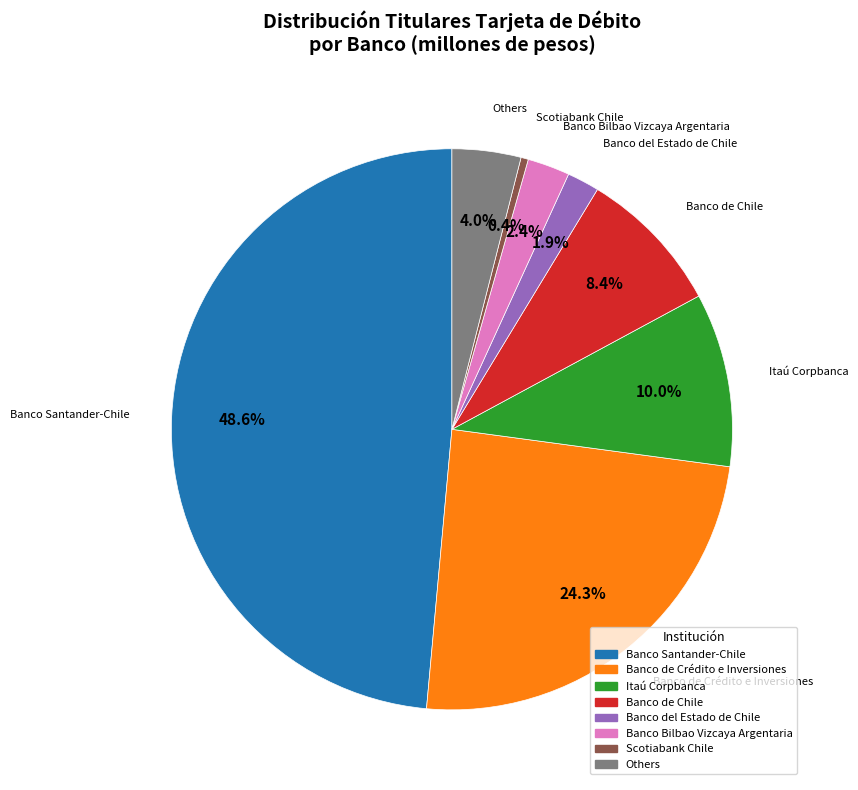

Is there any slice that represents more than half of the pie?

No